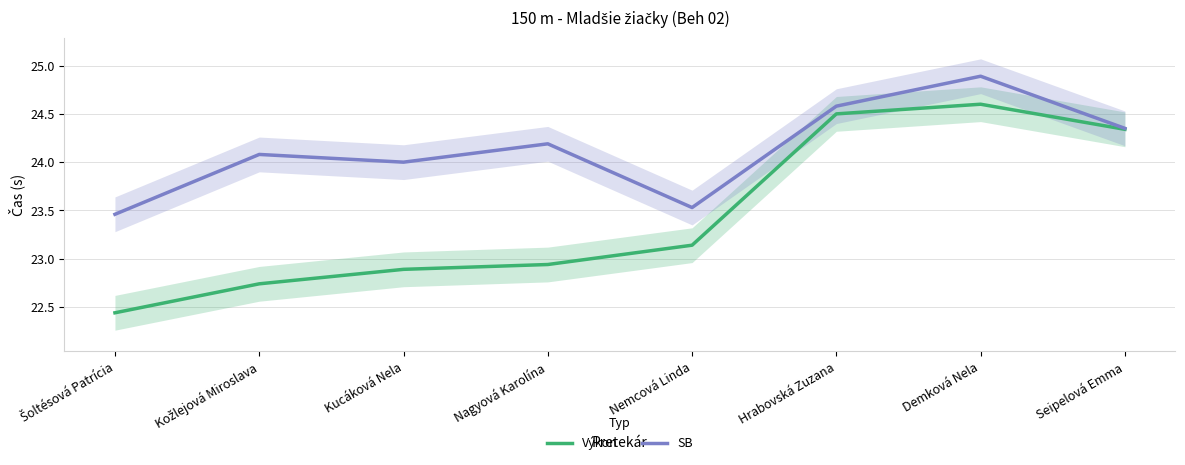

At which label does Výkon reach its minimum?

Šoltésová Patrícia